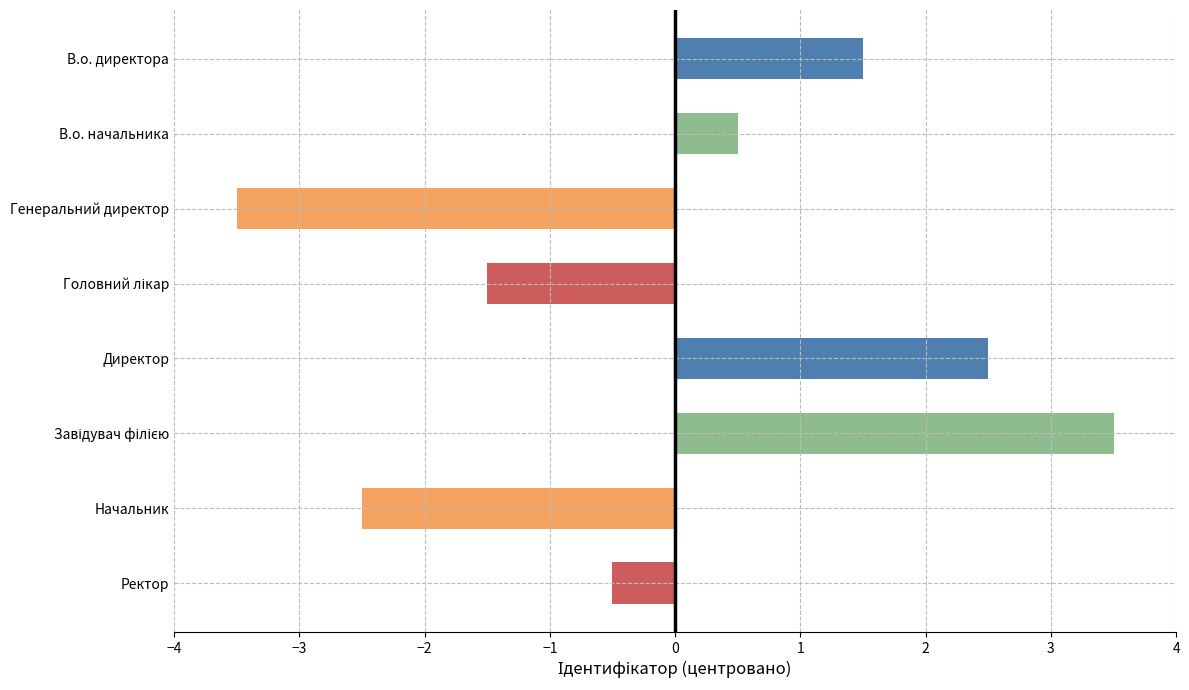

Does the chart contain any negative values?

Yes